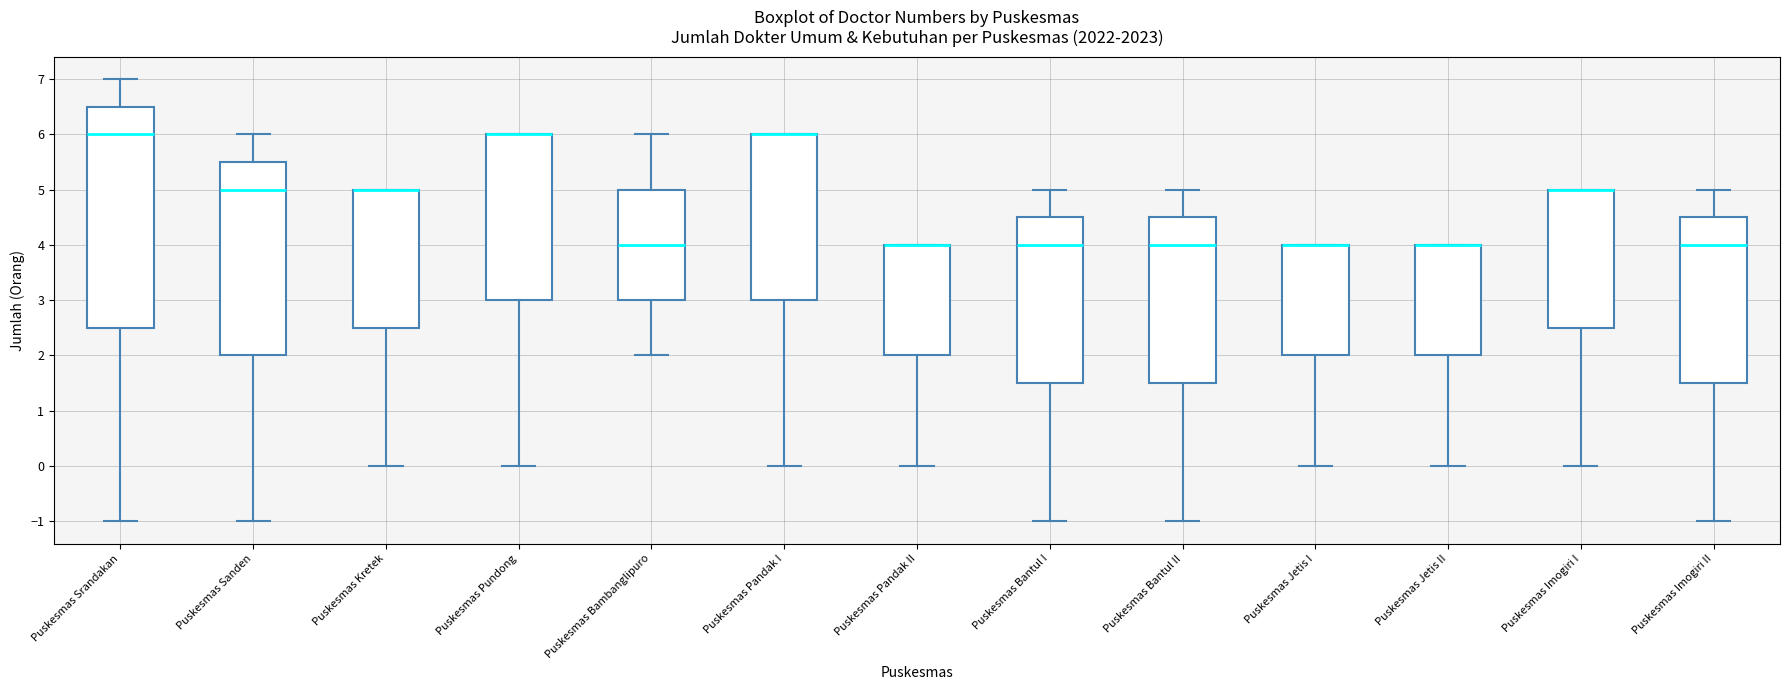

Reading left to right, read every box against the y-axis: the position of its median line, the range the box covers, and the ends of its whiskers. The values are not printed on the chart, so give them approximately, as read against the axis.

Puskesmas Srandakan: median 6.0, box 2.5 to 6.5, whiskers -1.0 to 7.0
Puskesmas Sanden: median 5.0, box 2.0 to 5.5, whiskers -1.0 to 6.0
Puskesmas Kretek: median 5.0 (drawn on the box's upper edge), box 2.5 to 5.0, whiskers 0.0 to 5.0
Puskesmas Pundong: median 6.0 (drawn on the box's upper edge), box 3.0 to 6.0, whiskers 0.0 to 6.0
Puskesmas Bambanglipuro: median 4.0, box 3.0 to 5.0, whiskers 2.0 to 6.0
Puskesmas Pandak I: median 6.0 (drawn on the box's upper edge), box 3.0 to 6.0, whiskers 0.0 to 6.0
Puskesmas Pandak II: median 4.0 (drawn on the box's upper edge), box 2.0 to 4.0, whiskers 0.0 to 4.0
Puskesmas Bantul I: median 4.0, box 1.5 to 4.5, whiskers -1.0 to 5.0
Puskesmas Bantul II: median 4.0, box 1.5 to 4.5, whiskers -1.0 to 5.0
Puskesmas Jetis I: median 4.0 (drawn on the box's upper edge), box 2.0 to 4.0, whiskers 0.0 to 4.0
Puskesmas Jetis II: median 4.0 (drawn on the box's upper edge), box 2.0 to 4.0, whiskers 0.0 to 4.0
Puskesmas Imogiri I: median 5.0 (drawn on the box's upper edge), box 2.5 to 5.0, whiskers 0.0 to 5.0
Puskesmas Imogiri II: median 4.0, box 1.5 to 4.5, whiskers -1.0 to 5.0